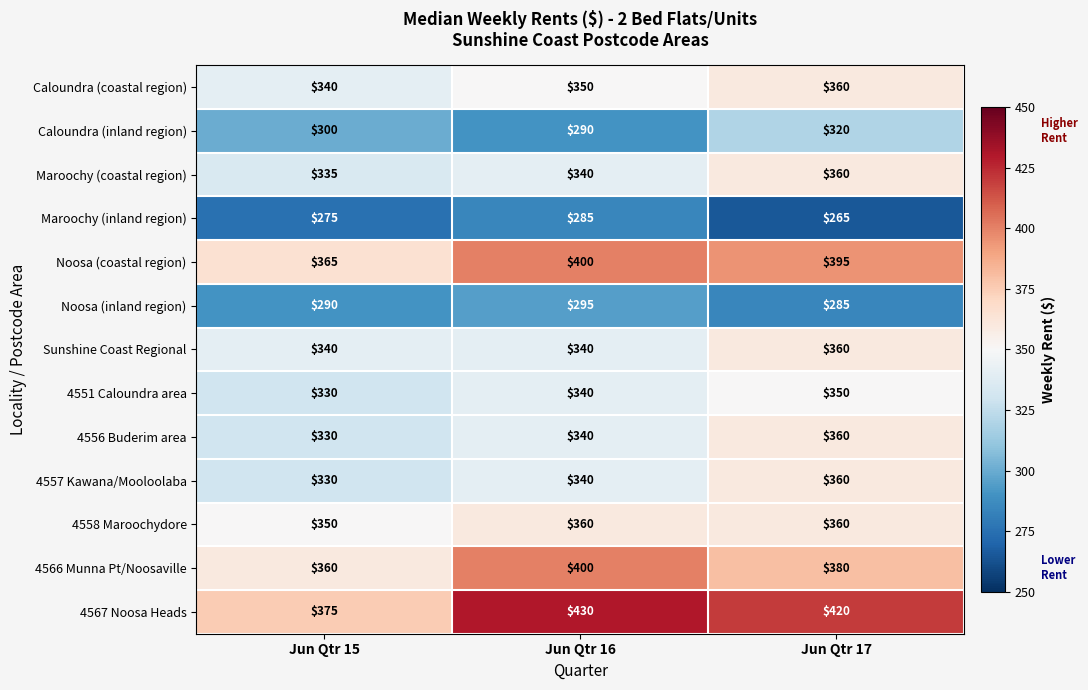

What is the maximum value shown in the chart?

430